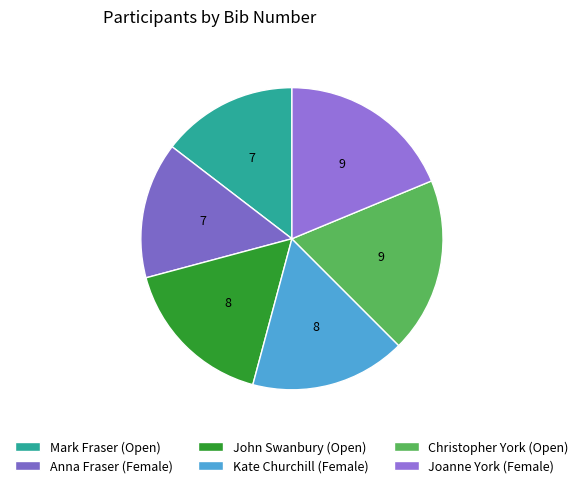

How many segments does this pie chart have?

6